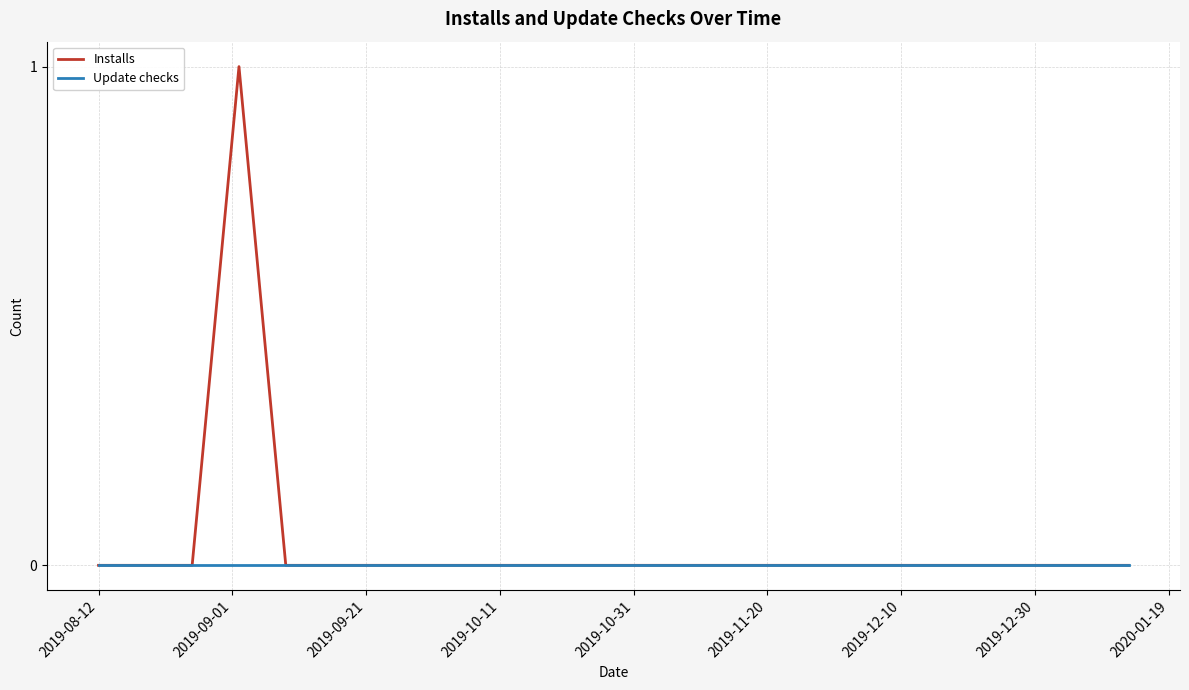

List the series in order of their peak value, highest first.

Installs, Update checks